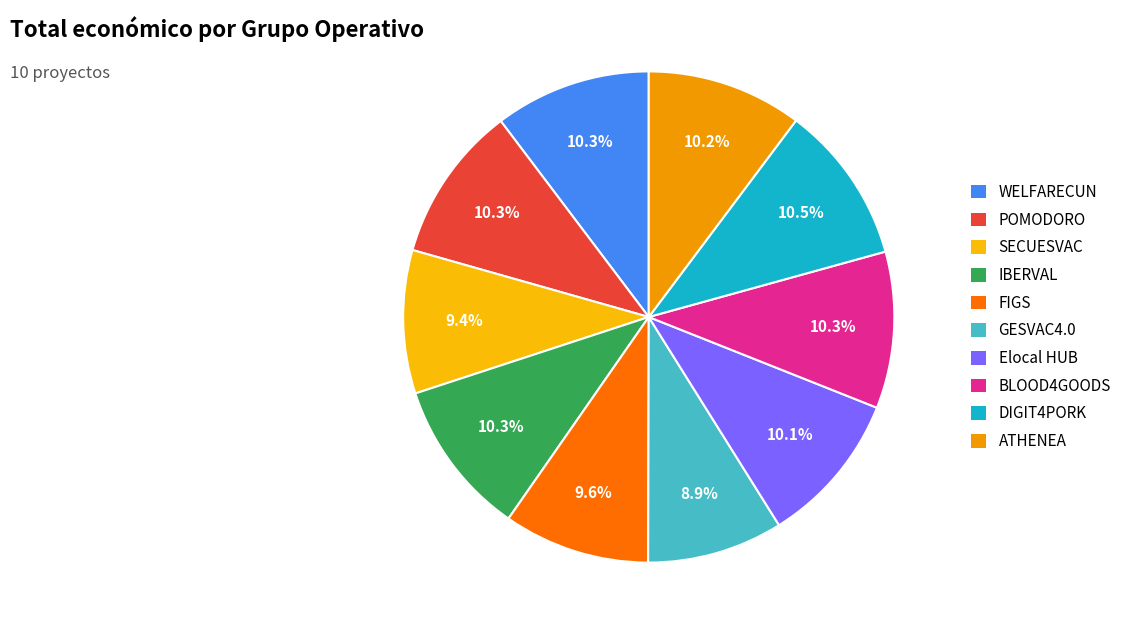

Count the number of slices in the pie.

10